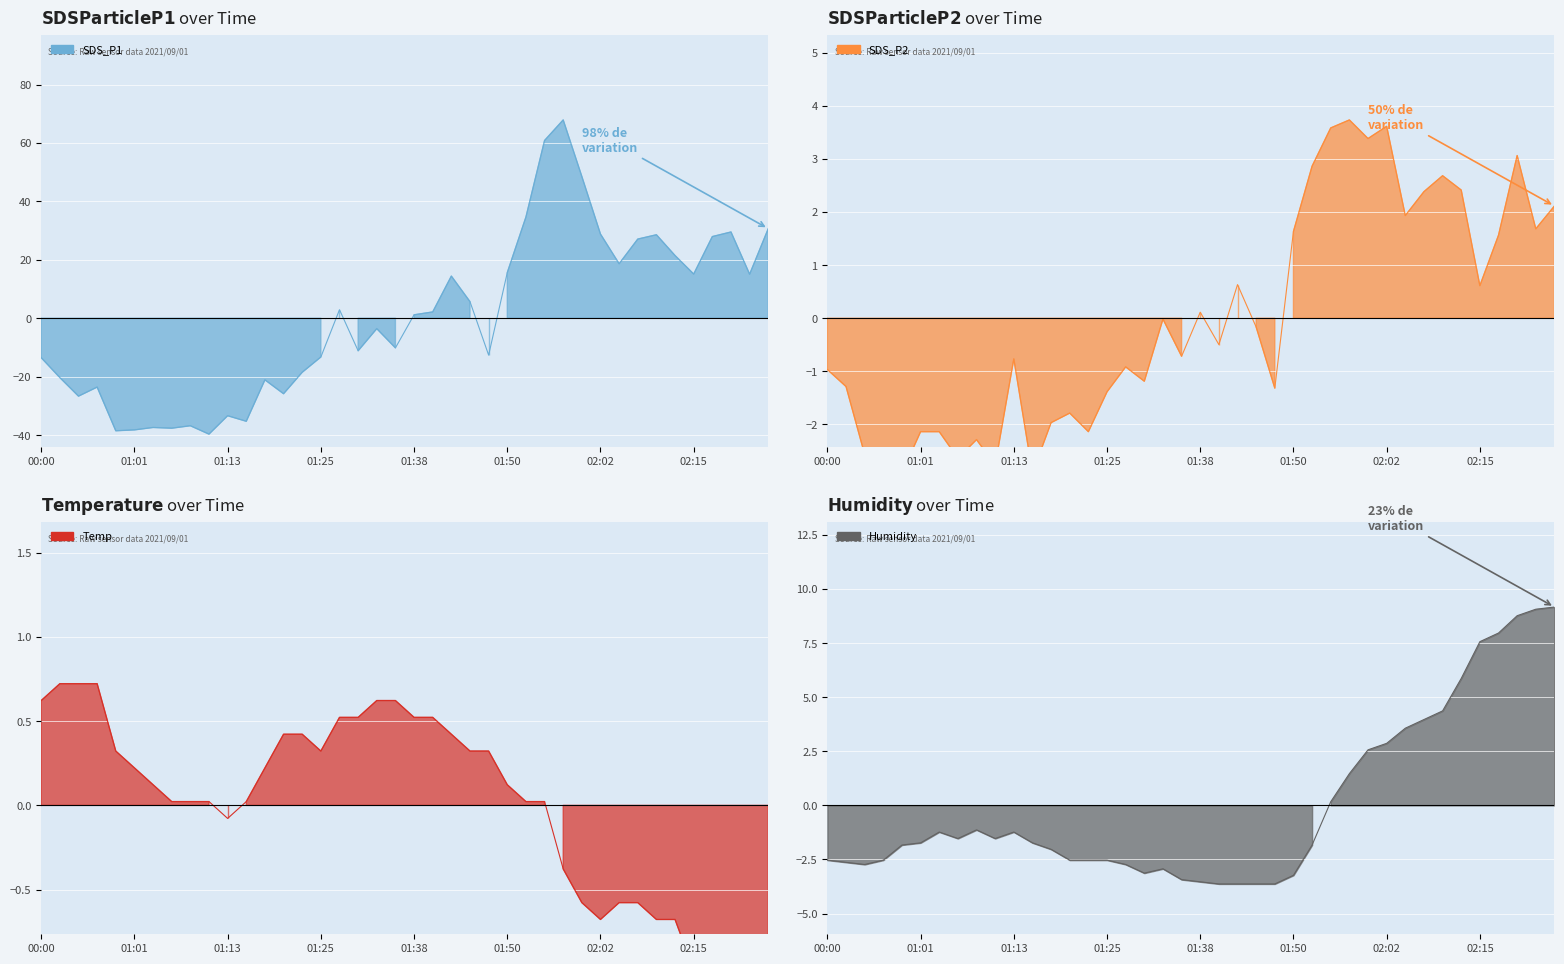

How many interior local peaks does the SDS_P1 series have?

11